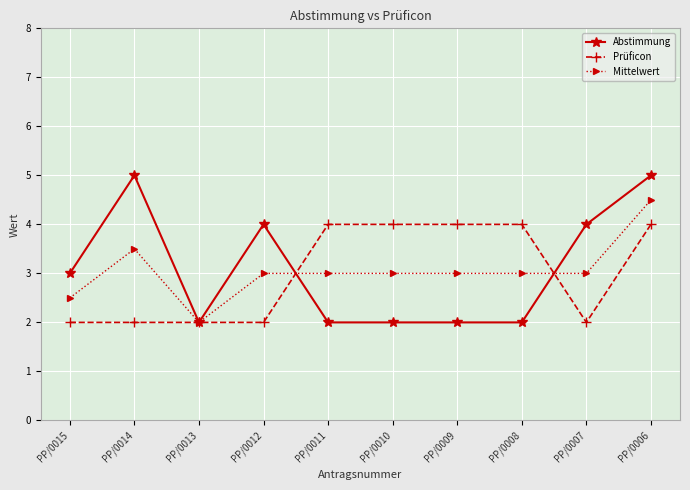

What is the value of the Mittelwert point at the 4th from the left?

3.0